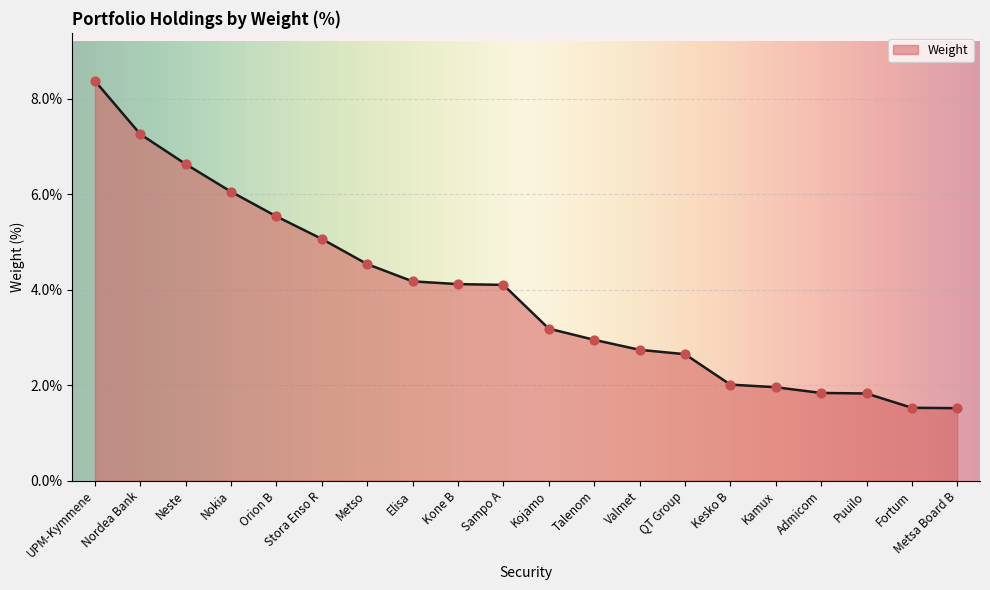

Between Kesko B and Admicom, which is larger?

Kesko B